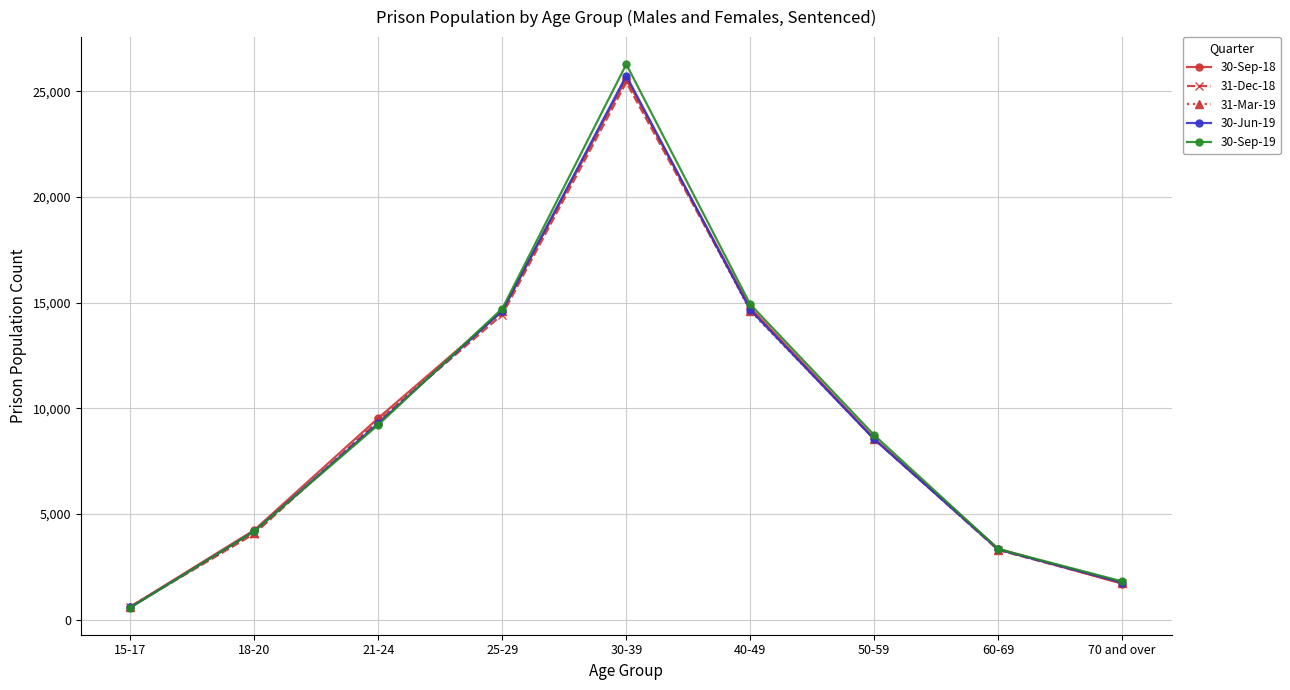

How many values in the 31-Dec-18 series are below 8546?

4